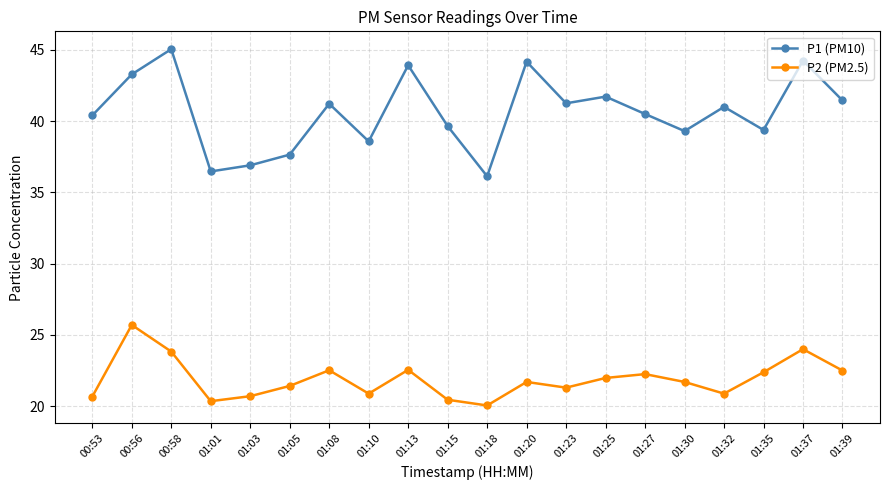

What is the difference between the maximum and minimum values in the P1 (PM10) series?

8.9